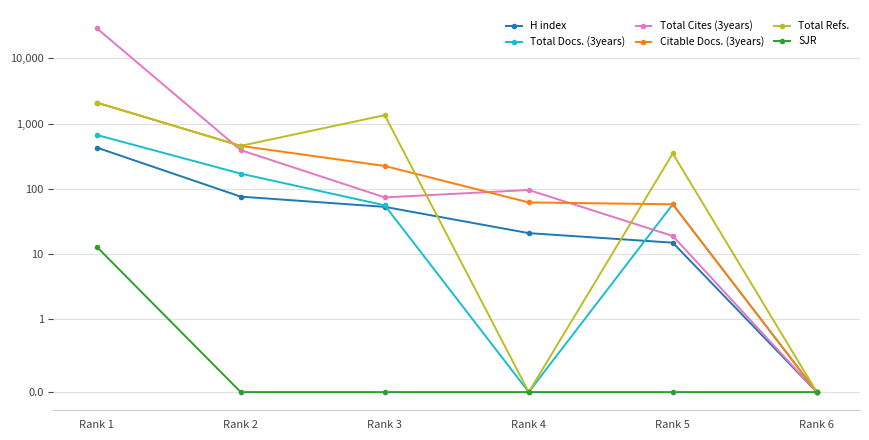

Does the chart display data point markers on the line(s)?

Yes